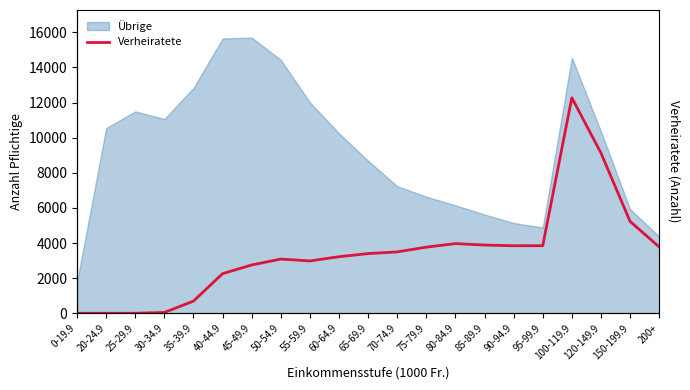

True or false: there are more than 2 points higher than both neighbors.

True